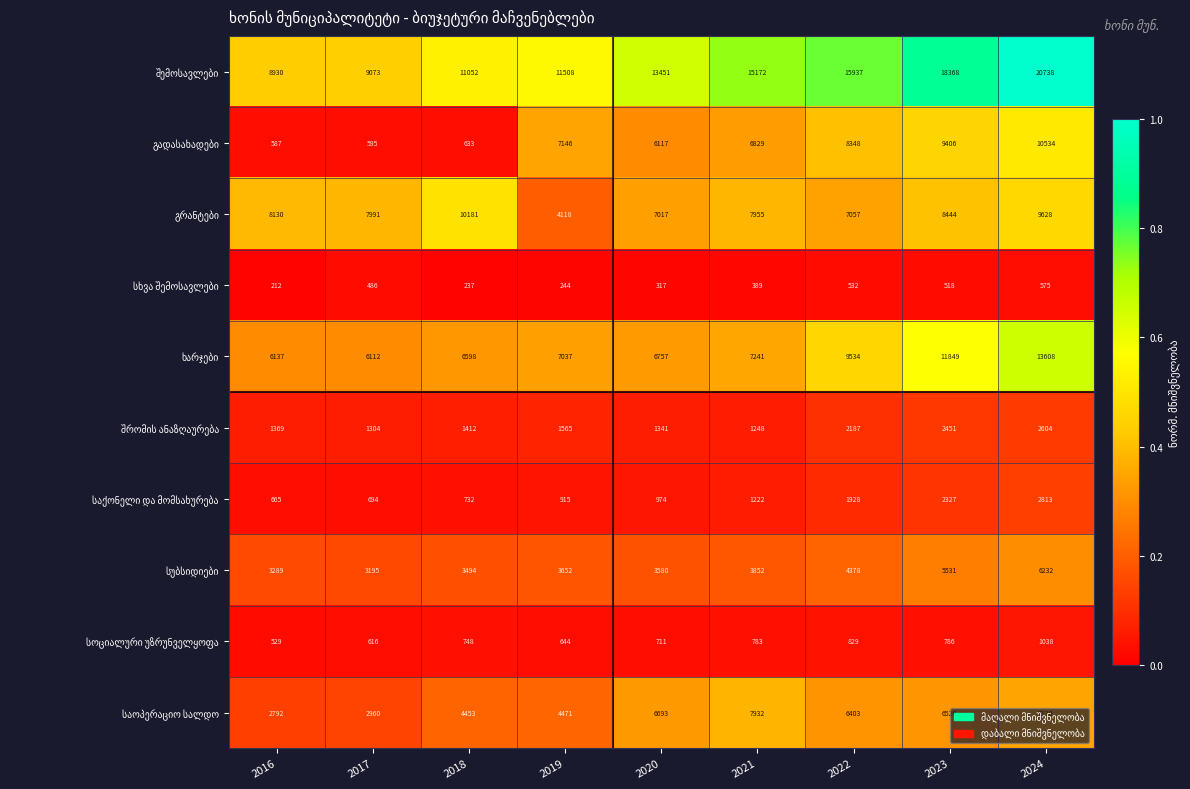

At which category is the sum across all series the highest?

2024